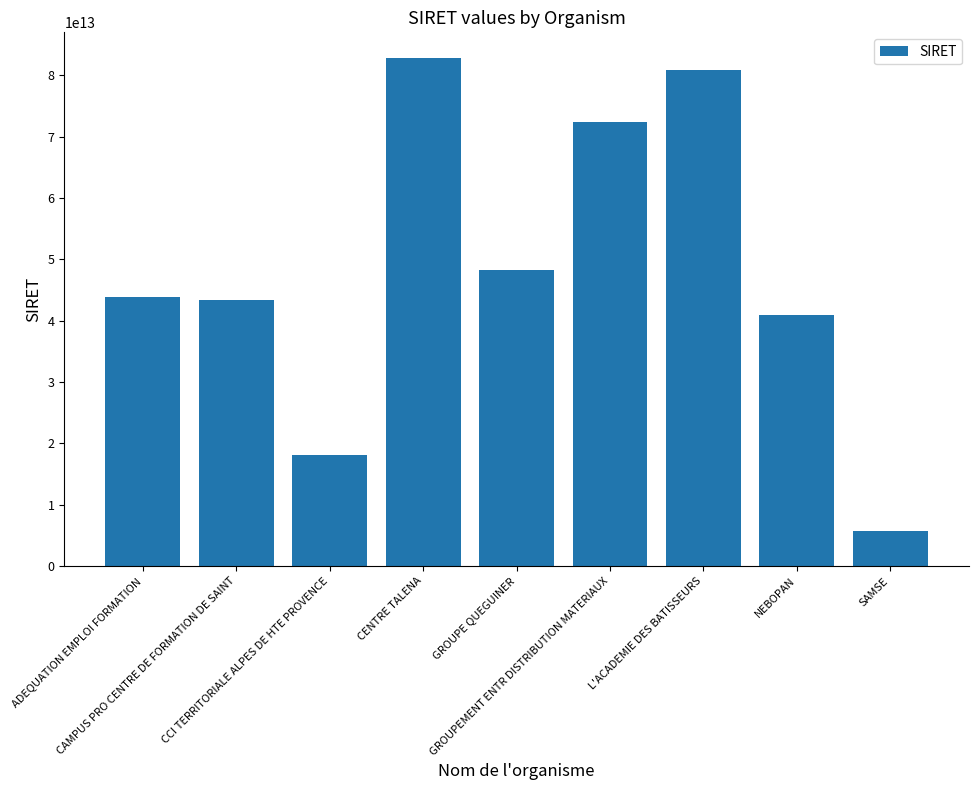

Reading right to left, list all the values displayed in this chart.

SAMSE=5650224801131	NEBOPAN=40849277500015	L'ACADEMIE DES BATISSEURS=80863792000022	GROUPEMENT ENTR DISTRIBUTION MATERIAUX=72300046900046	GROUPE QUEGUINER=48261176100016	CENTRE TALENA=82842300400013	CCI TERRITORIALE ALPES DE HTE PROVENCE=18040001200019	CAMPUS PRO CENTRE DE FORMATION DE SAINT=43389163700012	ADEQUATION EMPLOI FORMATION=43886009000010